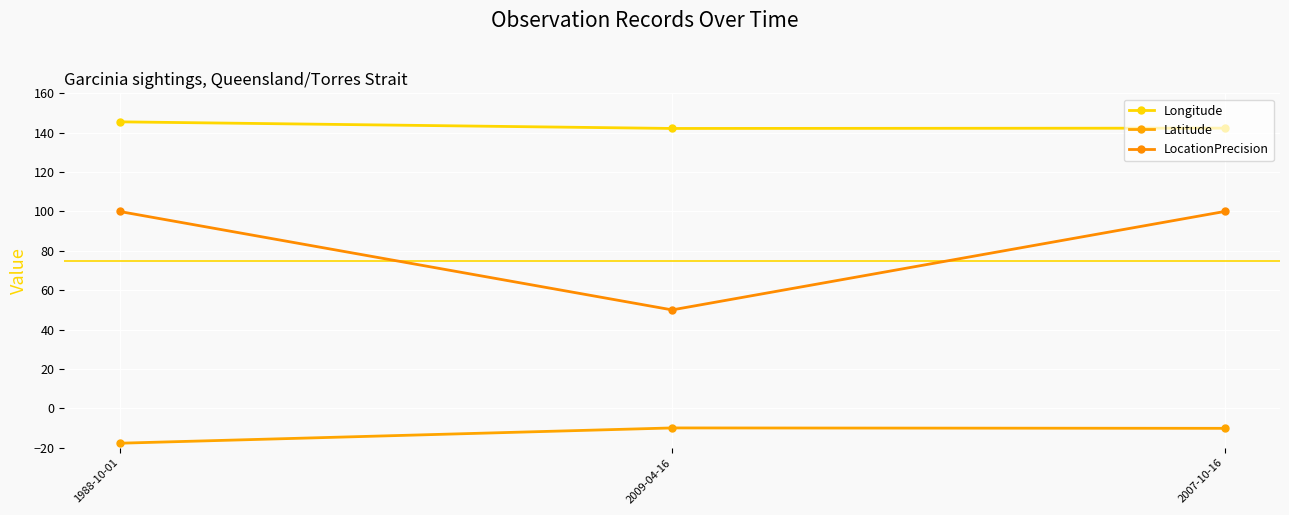

What is the average value of the Latitude series?

-12.6